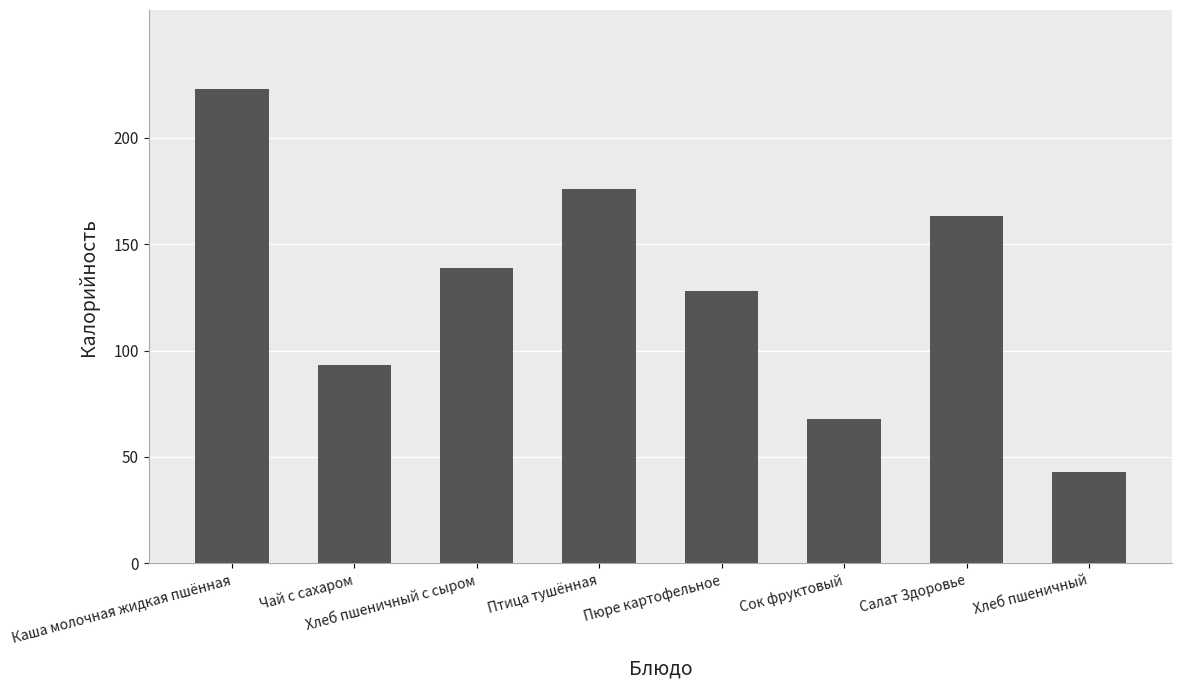

How many categories are shown in the chart?

8